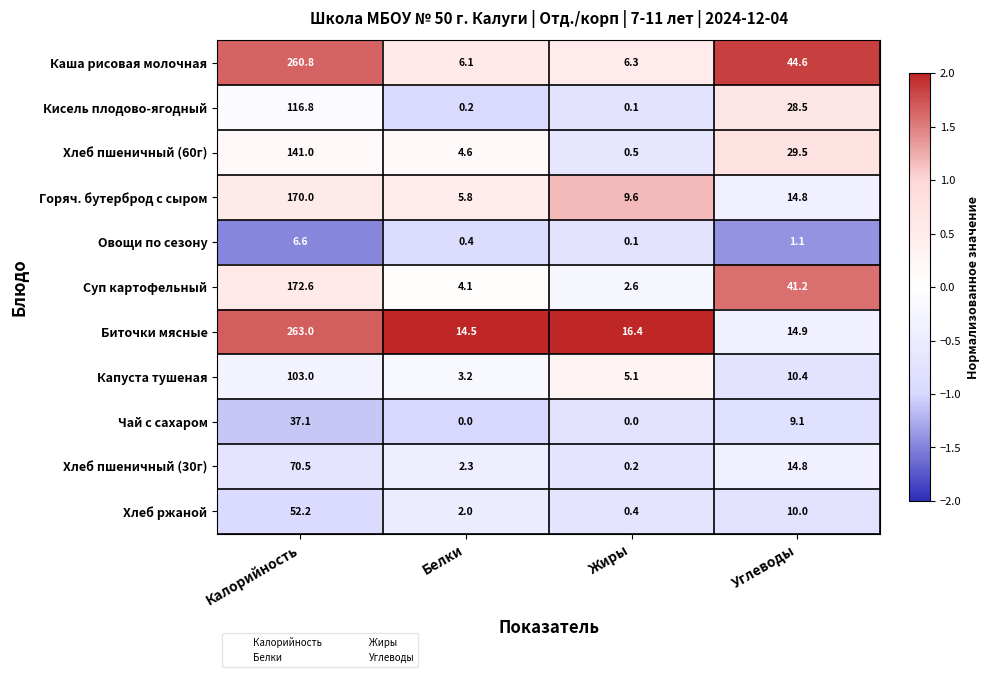

Rank the series by their maximum value, from highest to lowest.

Биточки мясные, Каша рисовая молочная, Суп картофельный, Горяч. бутерброд с сыром, Хлеб пшеничный (60г), Кисель плодово-ягодный, Капуста тушеная, Хлеб пшеничный (30г), Хлеб ржаной, Чай с сахаром, Овощи по сезону